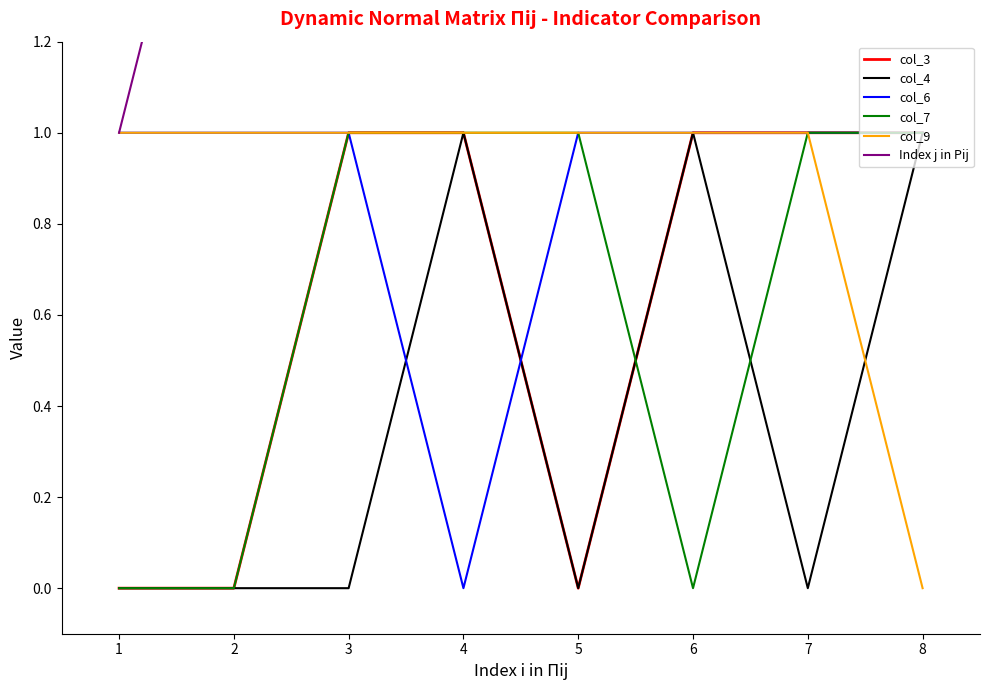

True or false: col_9 and col_6 cross at least once.

False